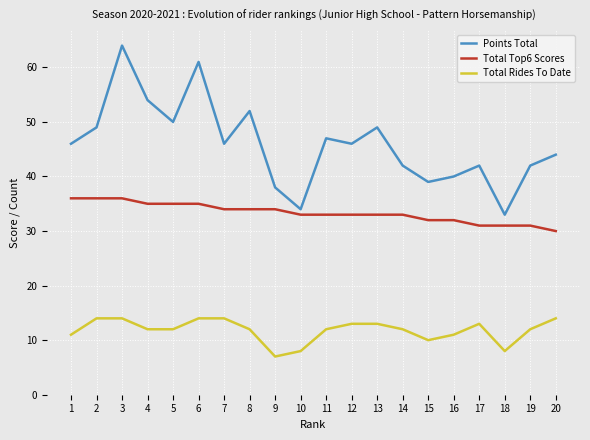

Count the number of data series in this chart.

3